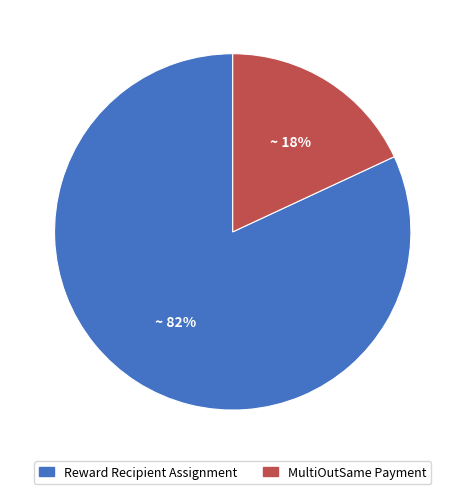

Between MultiOutSame Payment and Reward Recipient Assignment, which is larger?

Reward Recipient Assignment